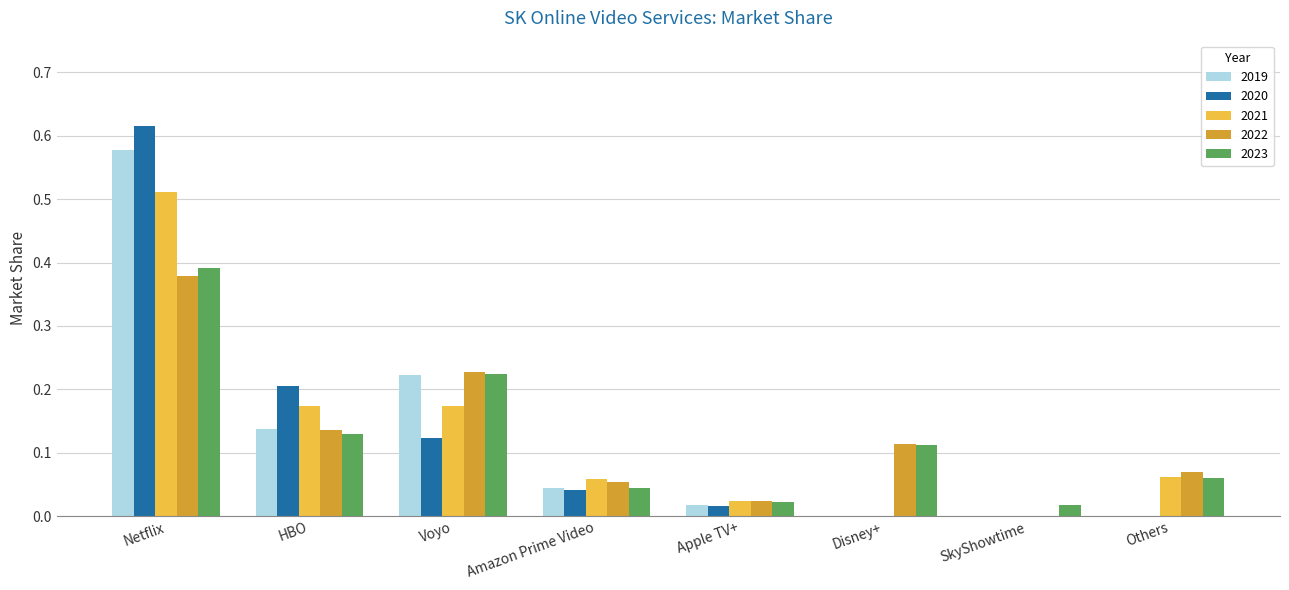

True or false: 2022 has a value of 0.3 at Voyo.

False